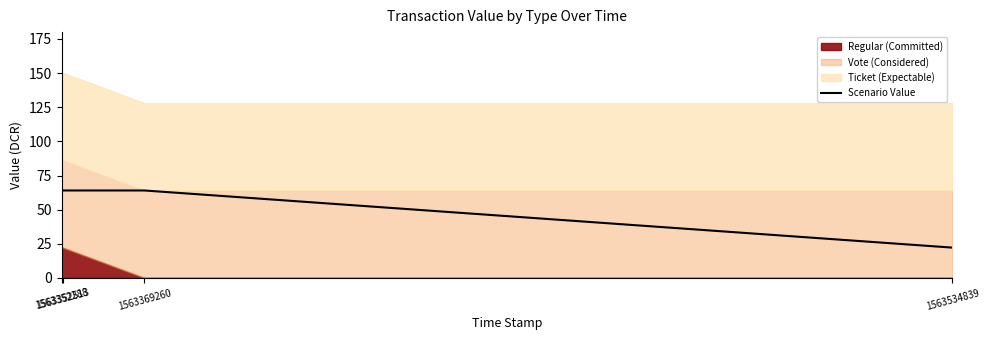

The chart shows a value of 64.0 at 1563369260. True or false?

True